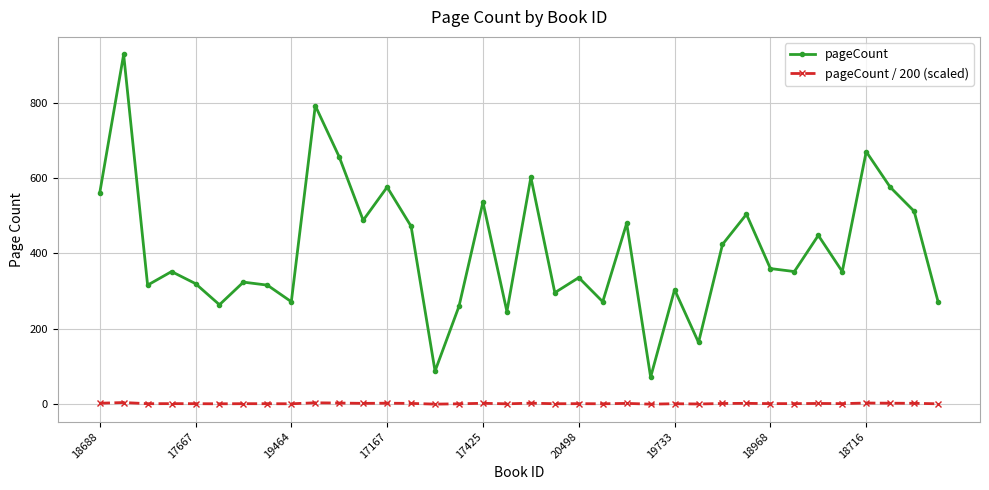

What is the minimum value for pageCount?

72.0